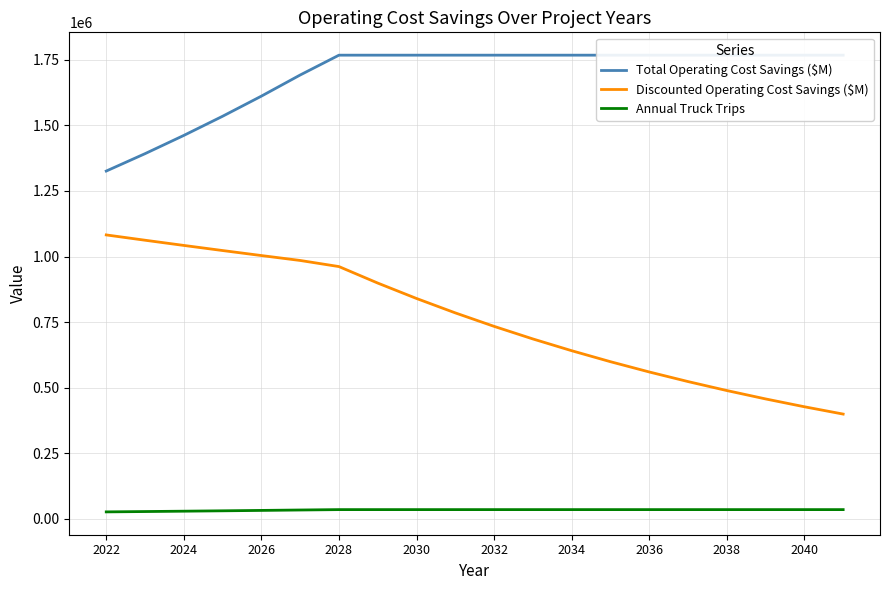

How many data points does each series have?

20